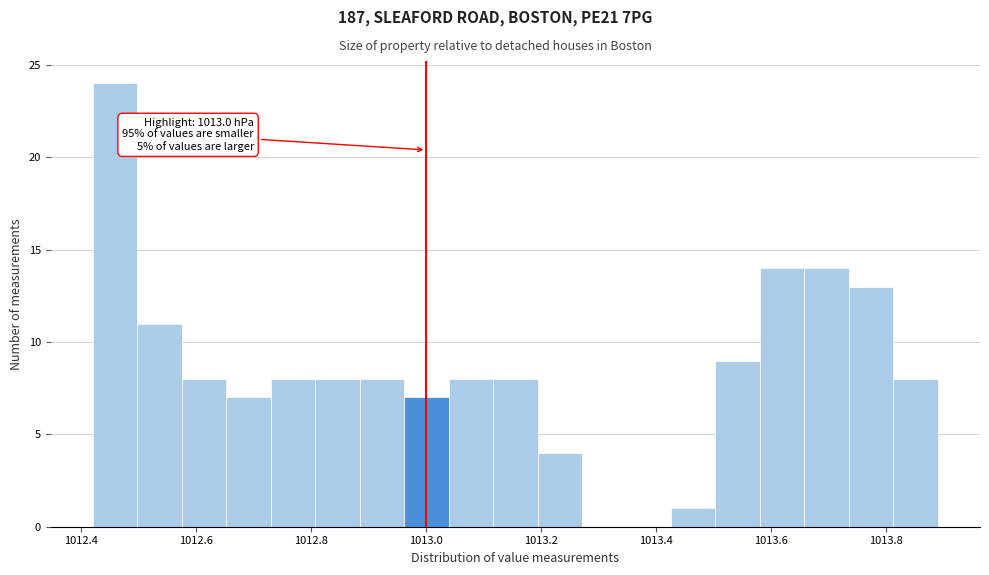

Around what value on the x-axis is the tallest bar? Give the approximate position of its centre, as read against the axis.

1012.46